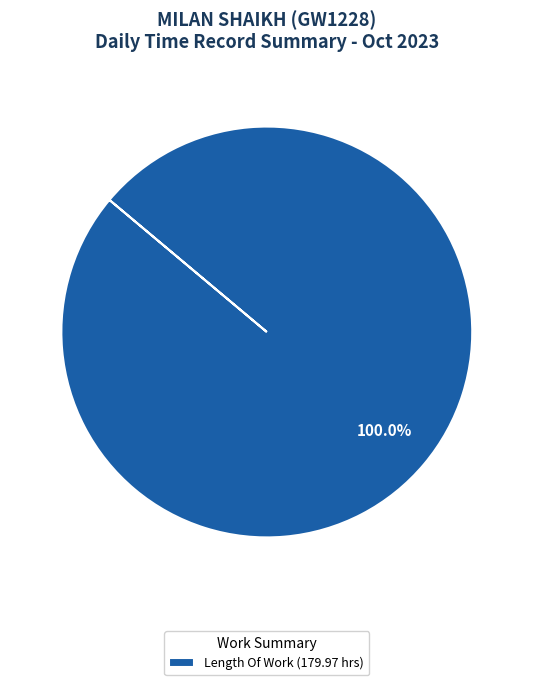

Rank the categories by value from highest to lowest.

Length Of Work (179.97 hrs)